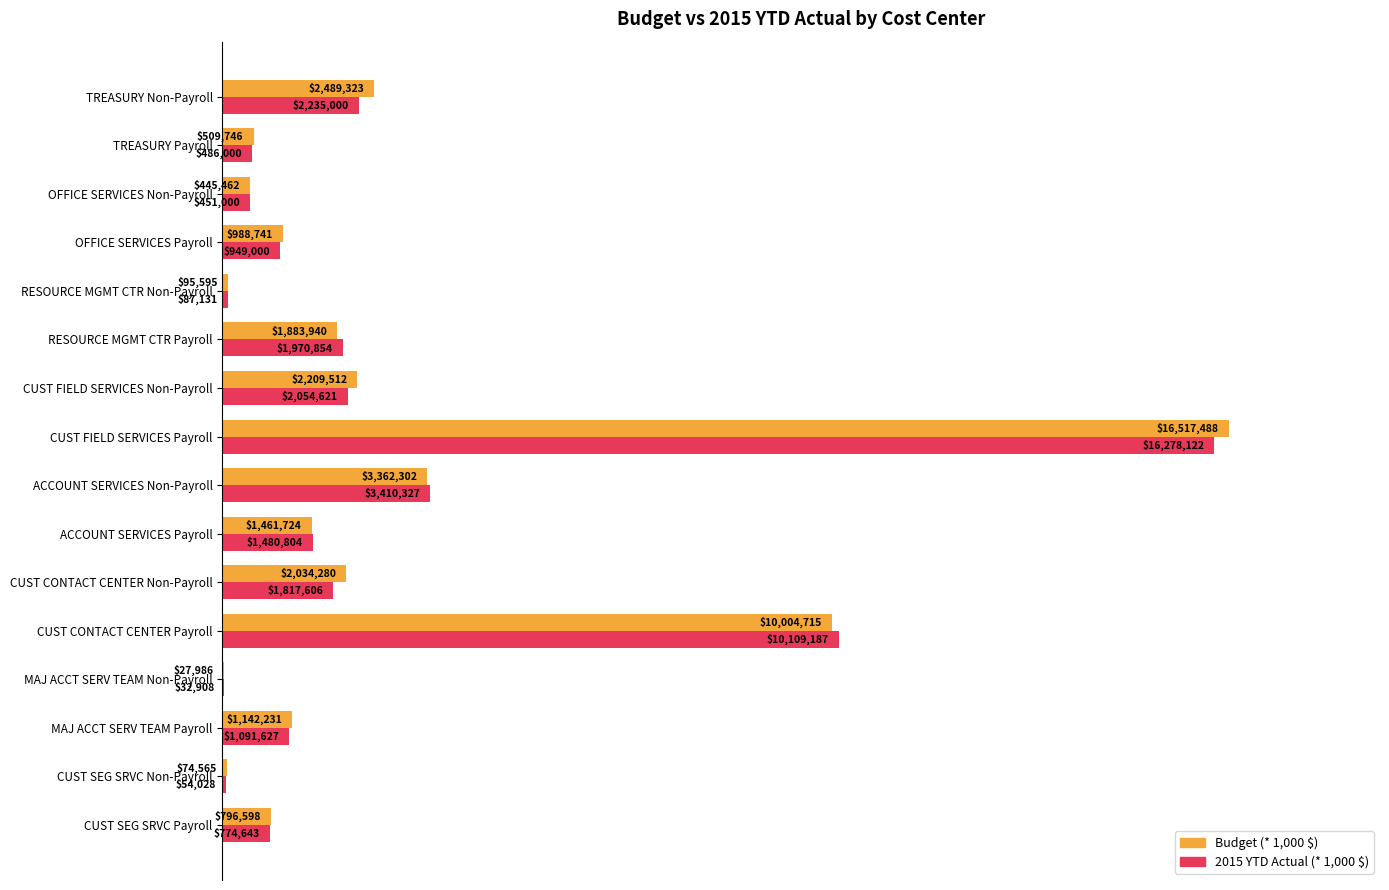

What are all the series names shown in the legend?

Budget (* 1,000 $), 2015 YTD Actual (* 1,000 $)